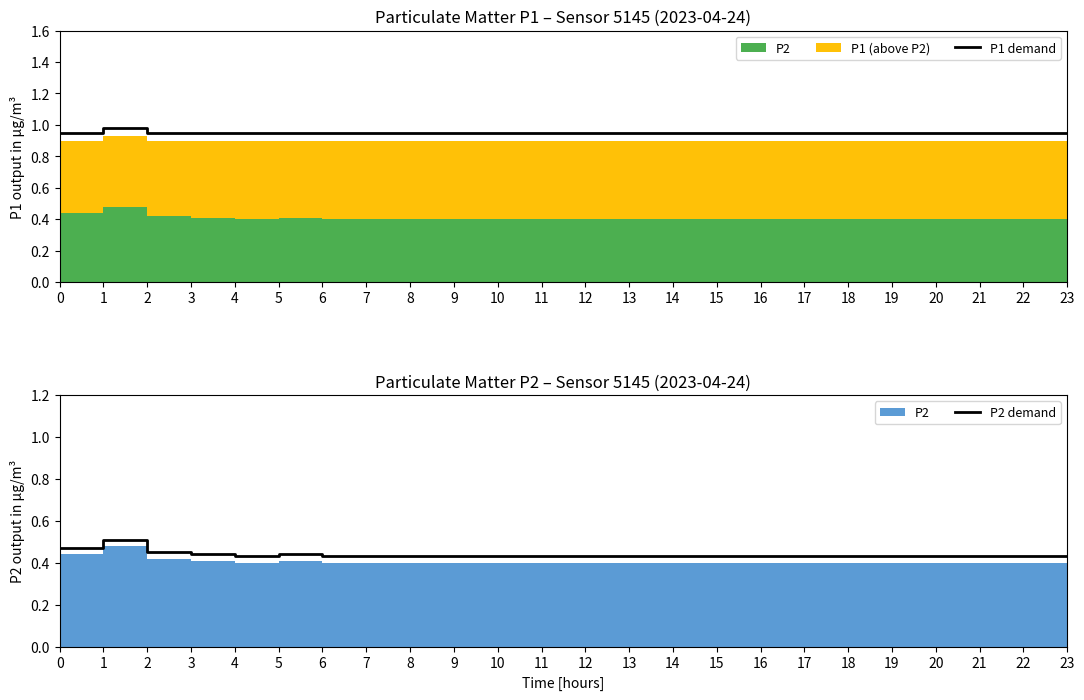

Reading left to right, what are all the values shown in this chart?

P1 demand: 0=1.0	1=1.0	2=1.0	3=1.0	4=1.0	5=1.0	6=1.0	7=1.0	8=1.0	9=1.0	10=1.0	11=1.0	12=1.0	13=1.0	14=1.0	15=1.0	16=1.0	17=1.0	18=1.0	19=1.0	20=1.0	21=1.0	22=1.0	23=1.0
P2 demand: 0=0.5	1=0.5	2=0.4	3=0.4	4=0.4	5=0.4	6=0.4	7=0.4	8=0.4	9=0.4	10=0.4	11=0.4	12=0.4	13=0.4	14=0.4	15=0.4	16=0.4	17=0.4	18=0.4	19=0.4	20=0.4	21=0.4	22=0.4	23=0.4